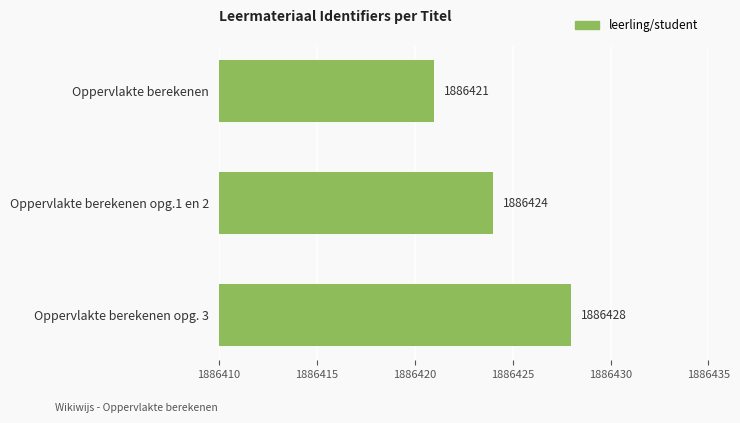

What position from the top is Oppervlakte berekenen?

1